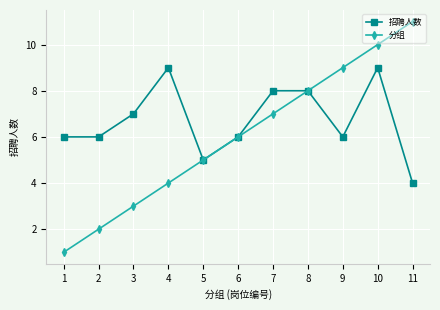

What is the difference between the 招聘人数 values at 5 and 3?

2